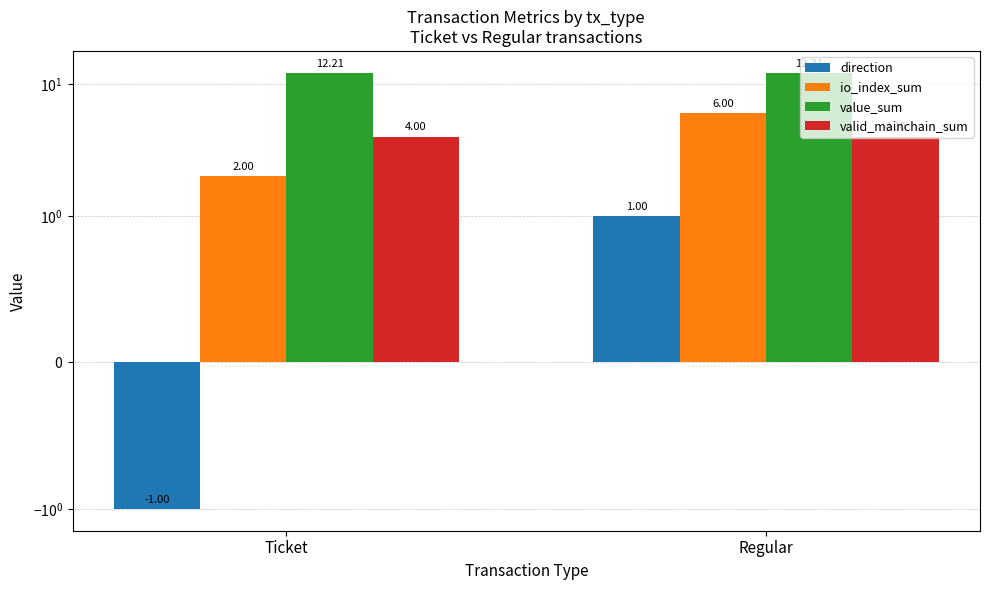

The value_sum series shows 18.7 at Regular. True or false?

False